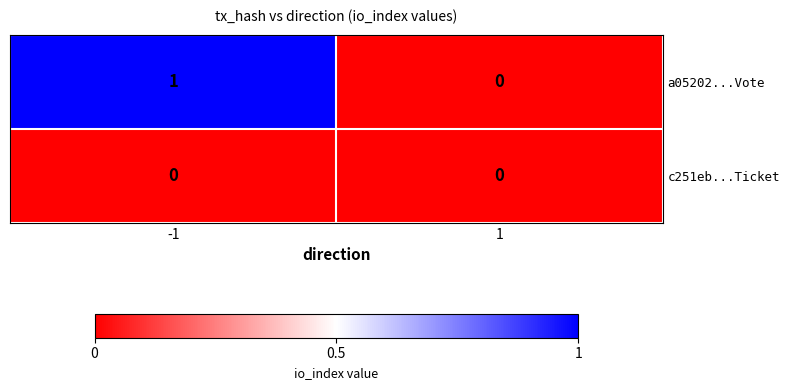

Between -1 and 1, which series saw the biggest shift?

a05202...Vote